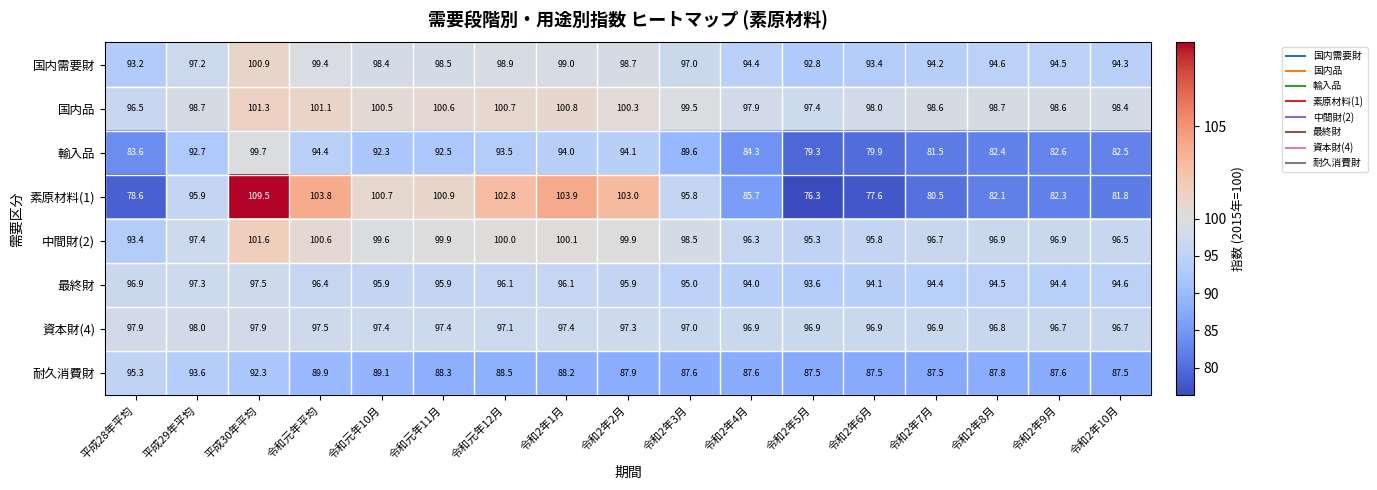

What is the average value of the 輸入品 series?

88.2